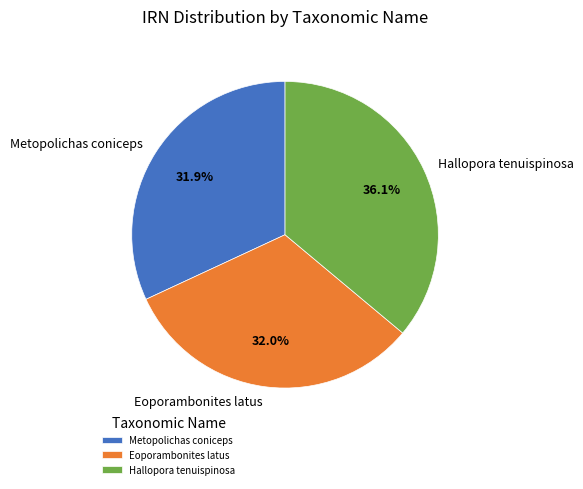

The Hallopora tenuispinosa slice represents 36% of the pie. True or false?

True